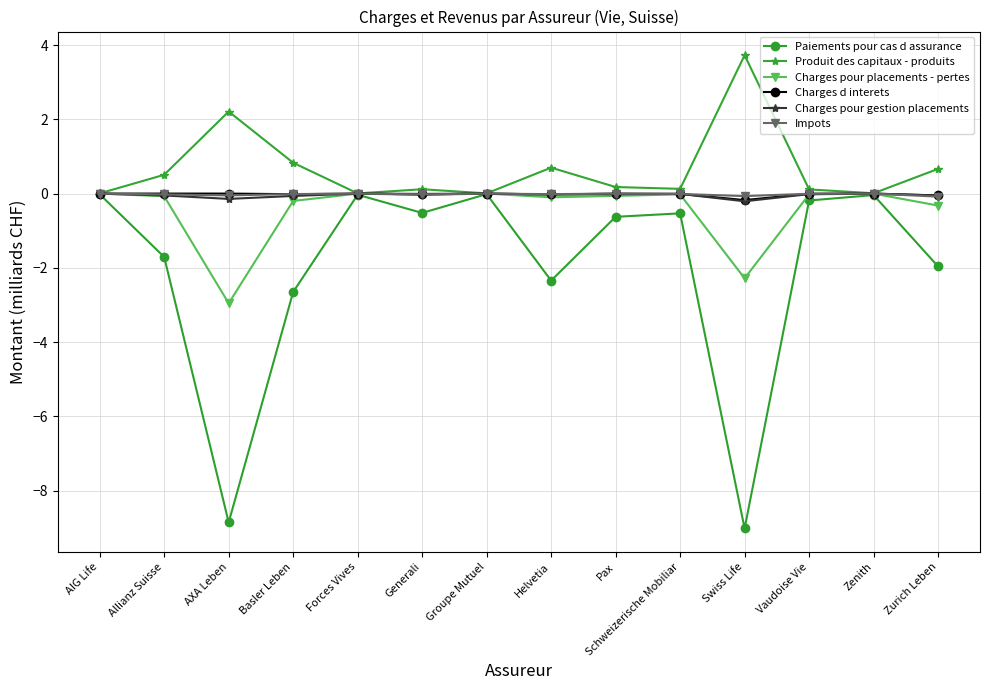

What is the lowest value of the Impots series?

-0.1